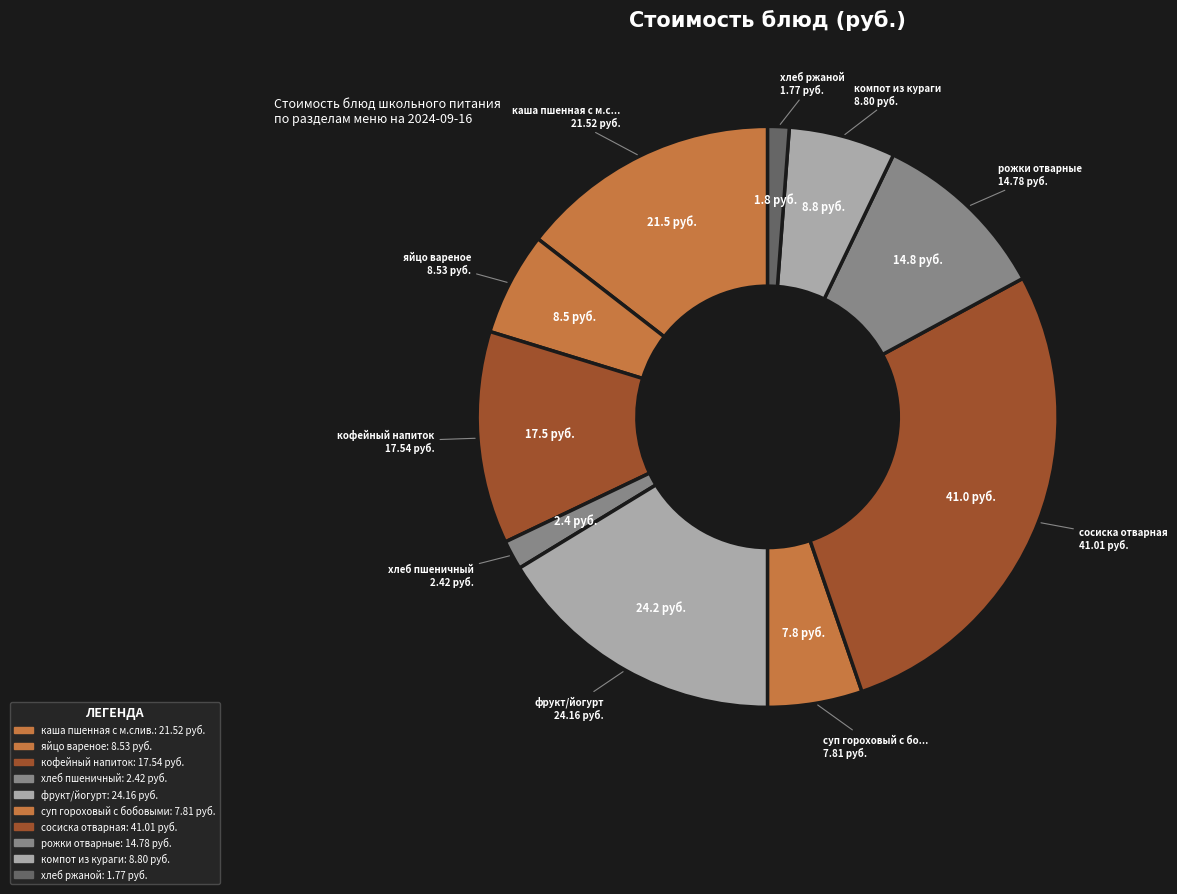

To the nearest percent, what percentage of the pie is сосиска отварная?

28%